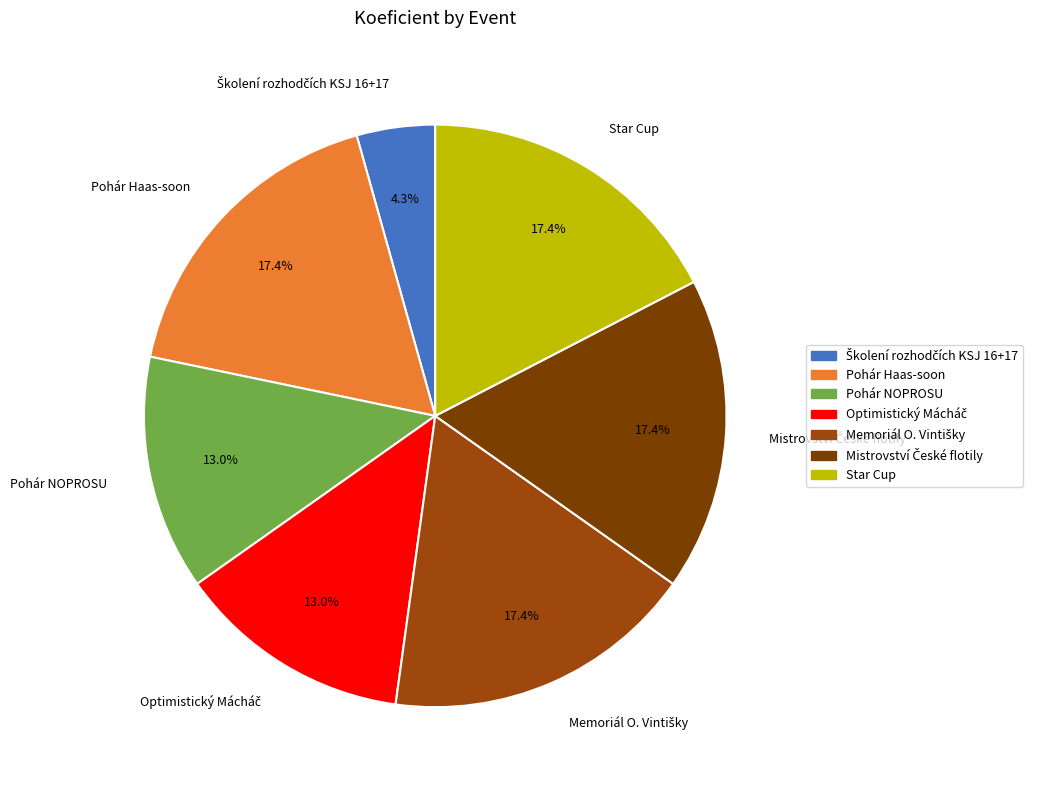

Is Pohár NOPROSU the majority of the pie?

No